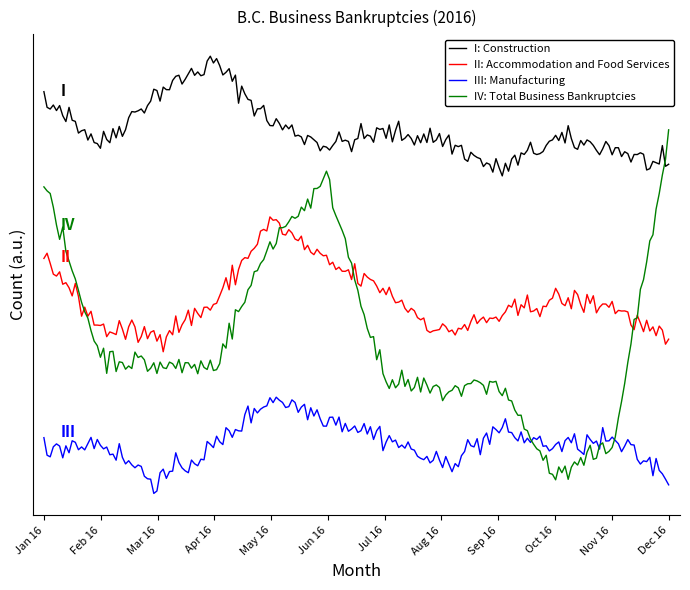

What is the label of the 11th point from the left?

Nov 16